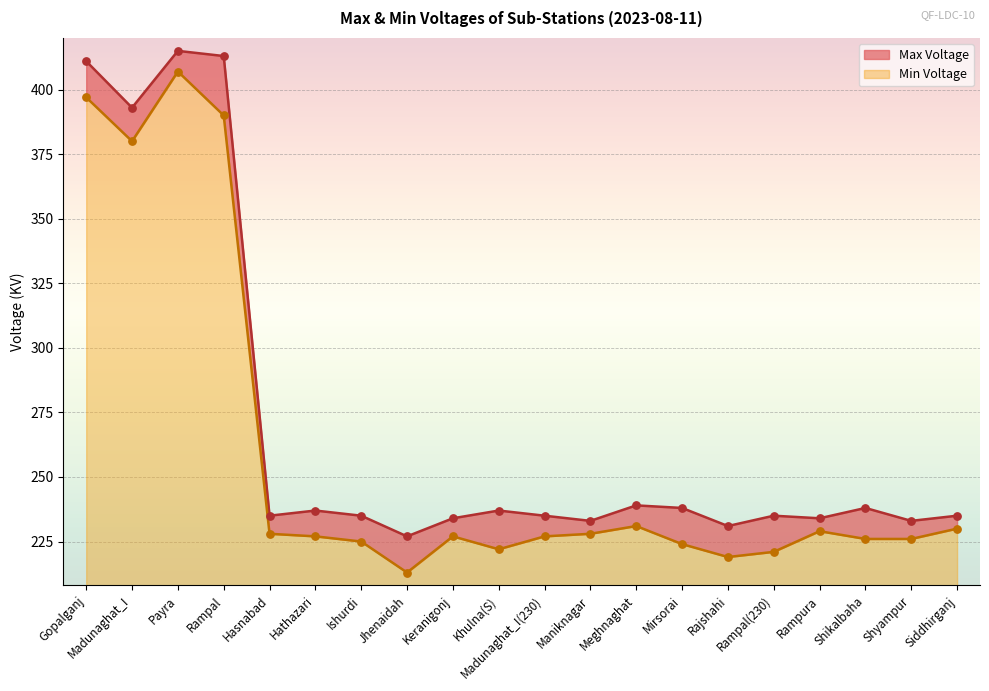

At which category is the sum across all series the highest?

Payra